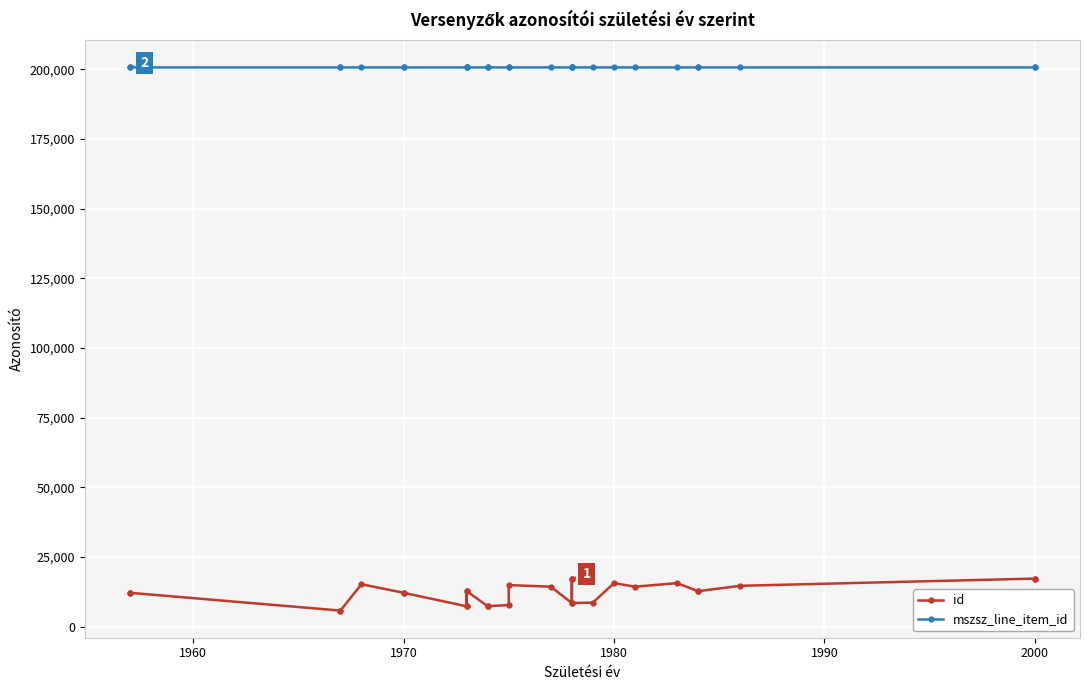

How many distinct data groups are displayed?

2